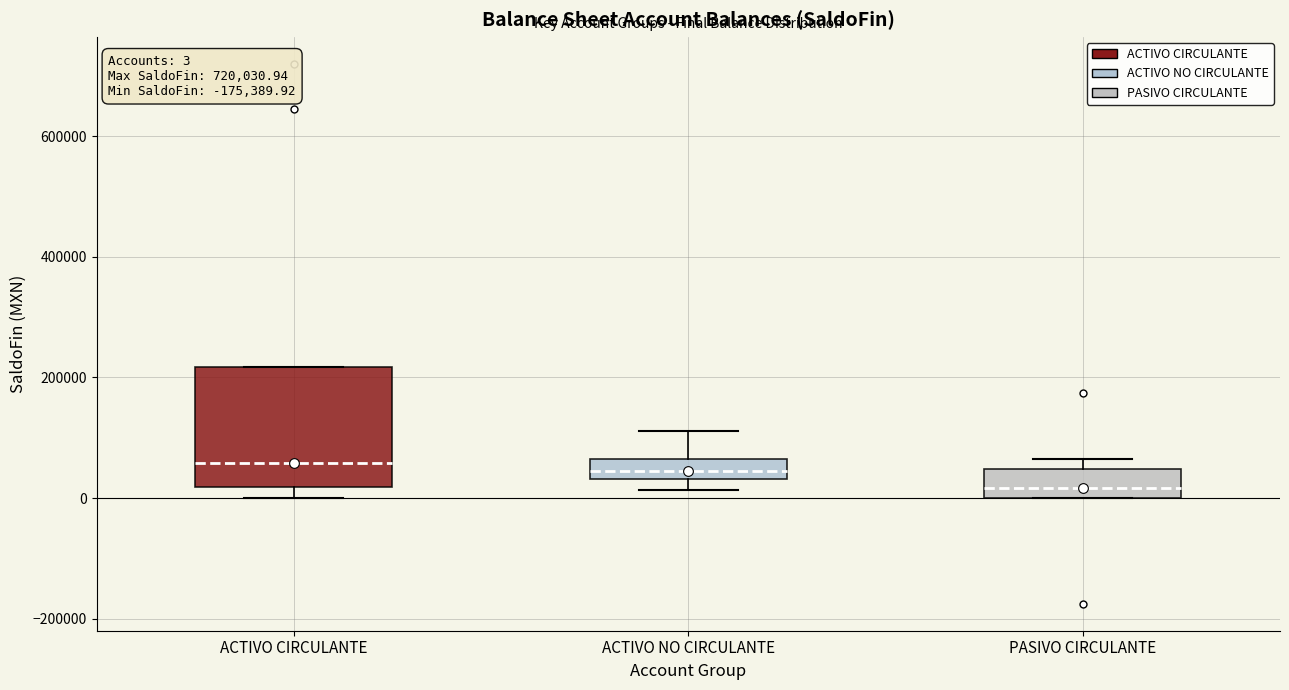

Comparing the boxes themselves (not the whiskers), which one is the tallest?

ACTIVO CIRCULANTE